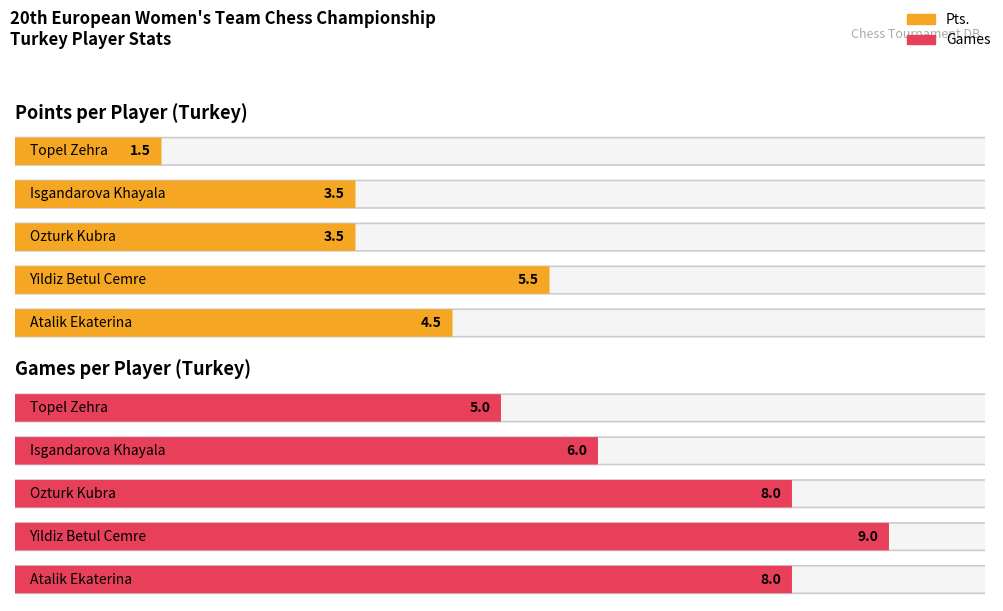

The Games series shows 12.5 at Ozturk Kubra. True or false?

False